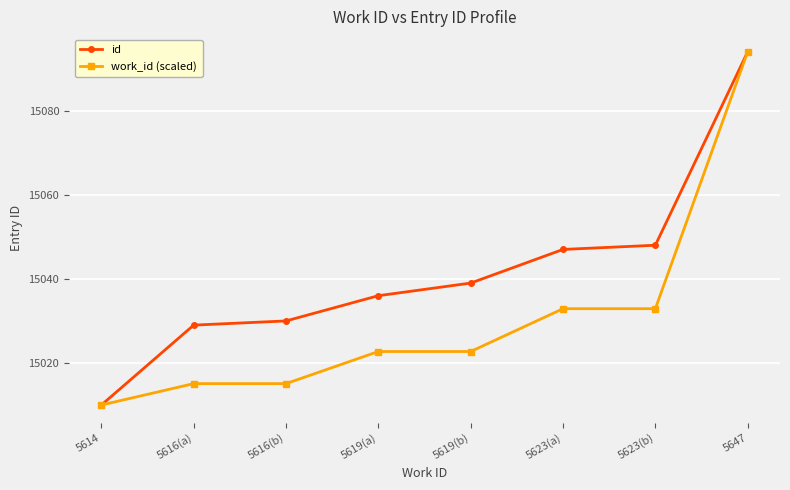

What is the label of the 8th point from the right?

5614